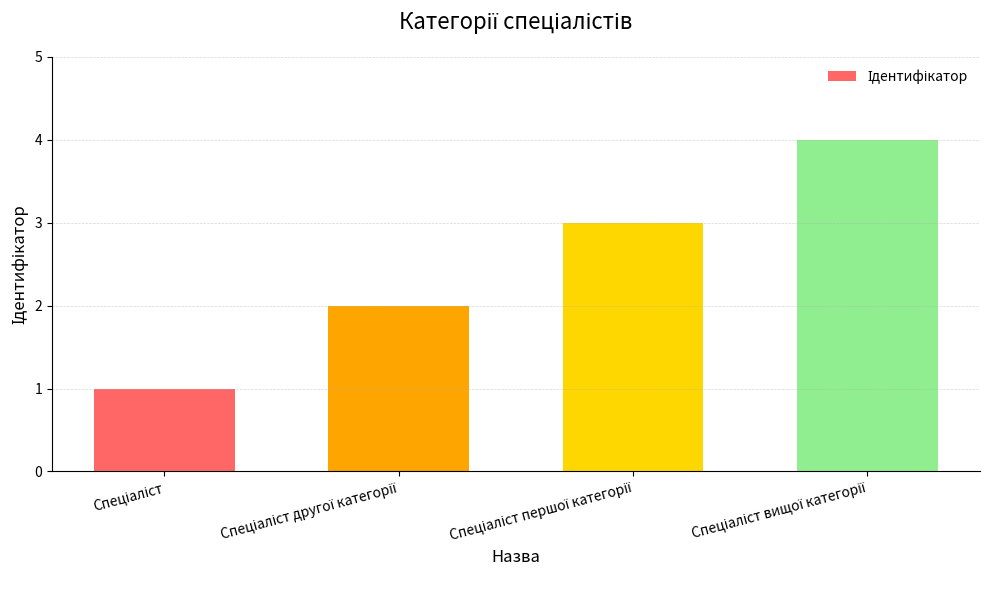

How many data points are less than 3?

2